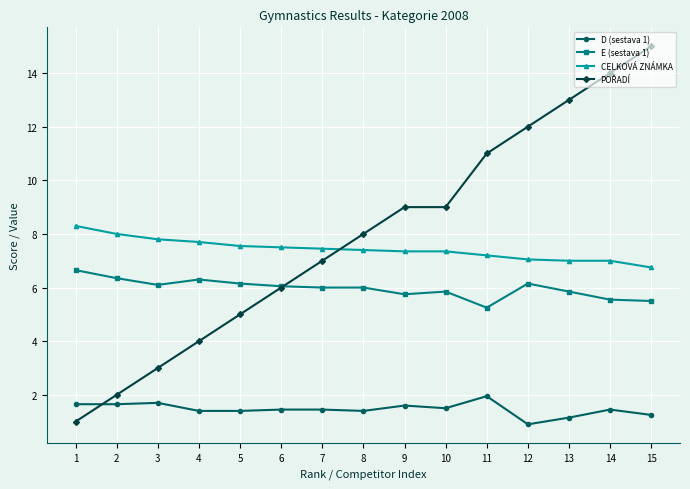

What is the spread (max minus min) of values at 3?

6.1